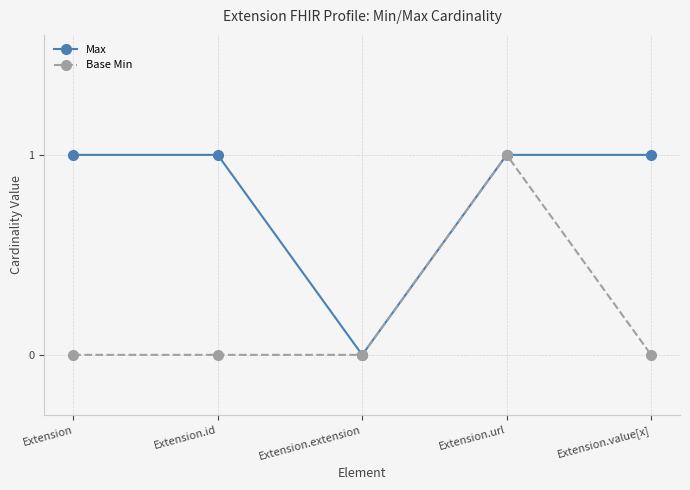

List the series in order of their overall mean, highest first.

Max, Base Min